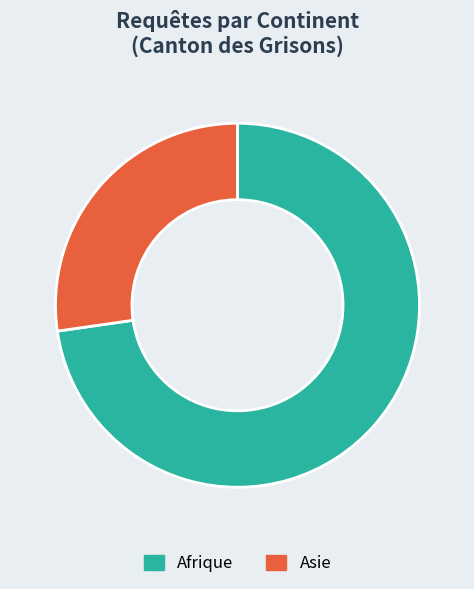

Is Asie the majority of the pie?

No